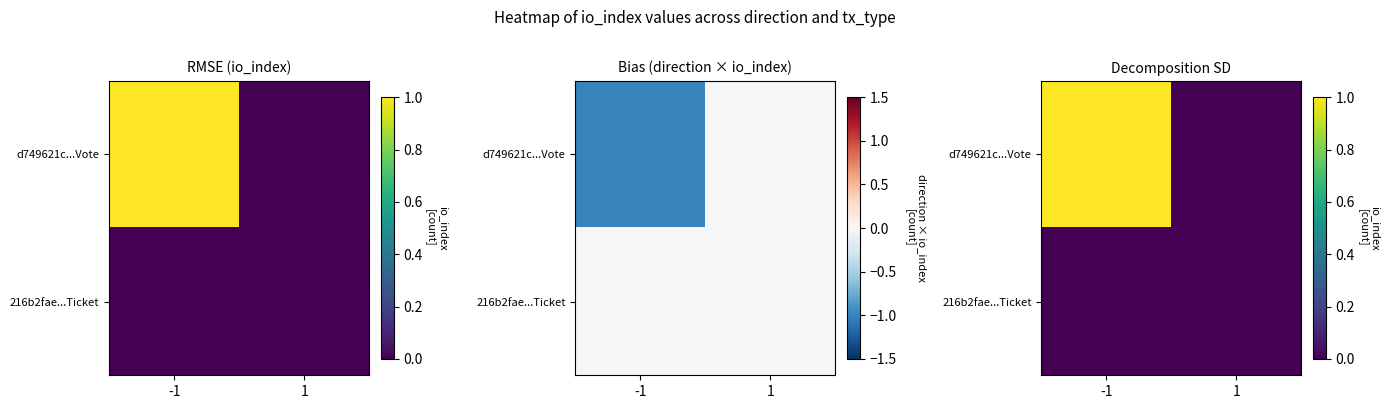

Which series has the largest range (max minus min)?

d749621c...Vote